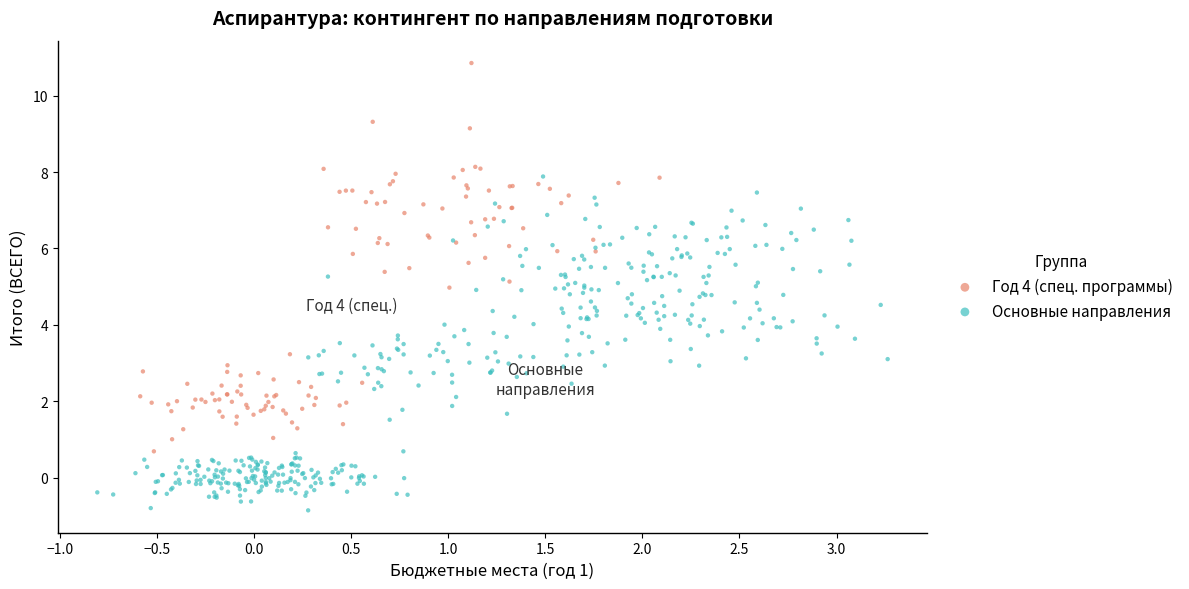

Which series reaches the maximum Y coordinate?

Год 4 (спец. программы)